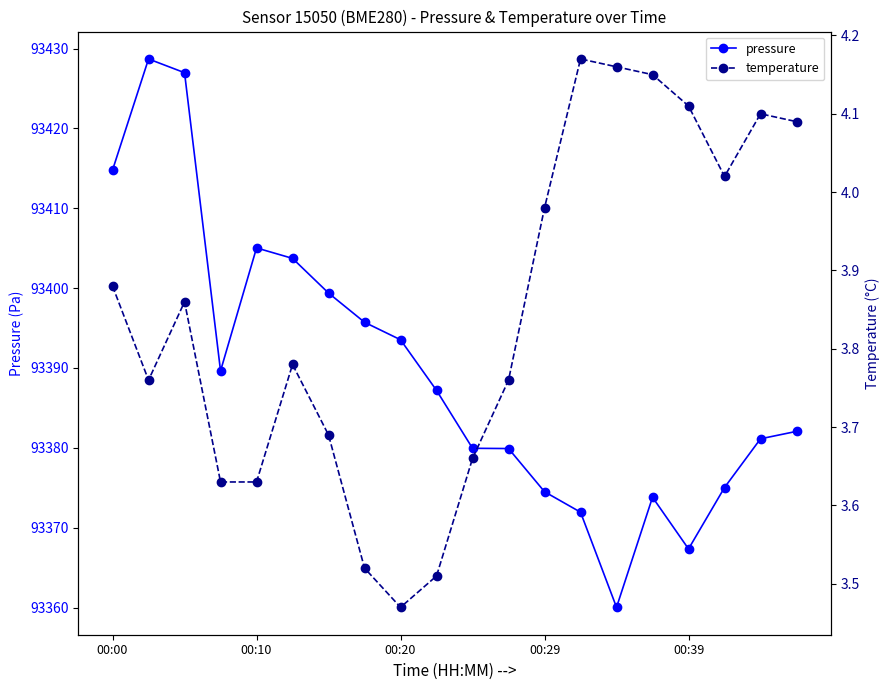

What is the spread (max minus min) of values at 9?

93383.7